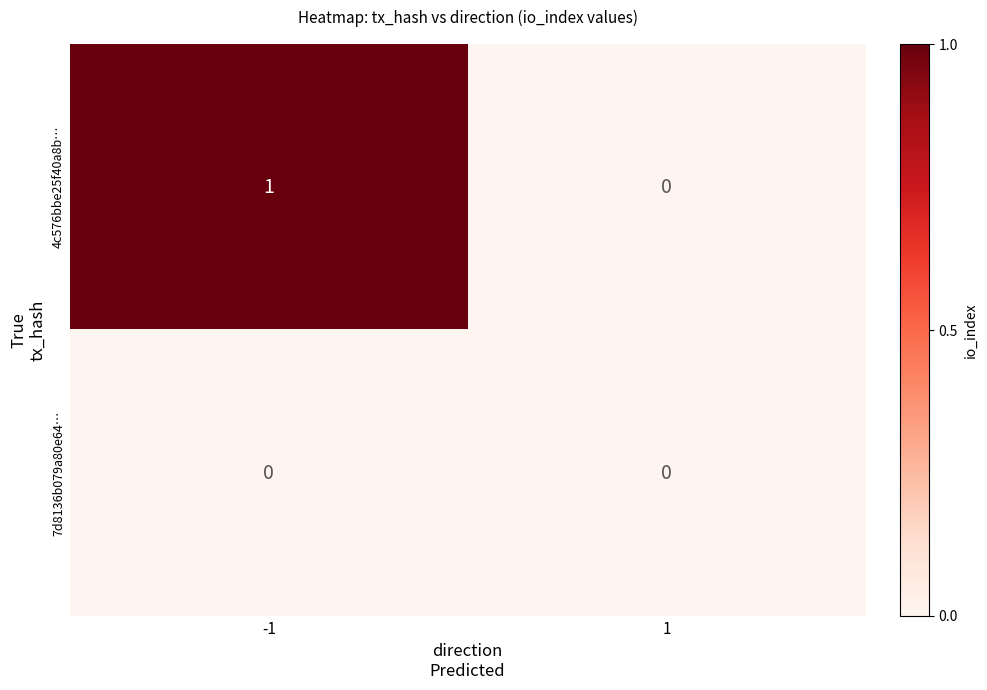

At -1, list the series in order from largest to smallest.

4c576bbe25f40a8b…, 7d8136b079a80e64…